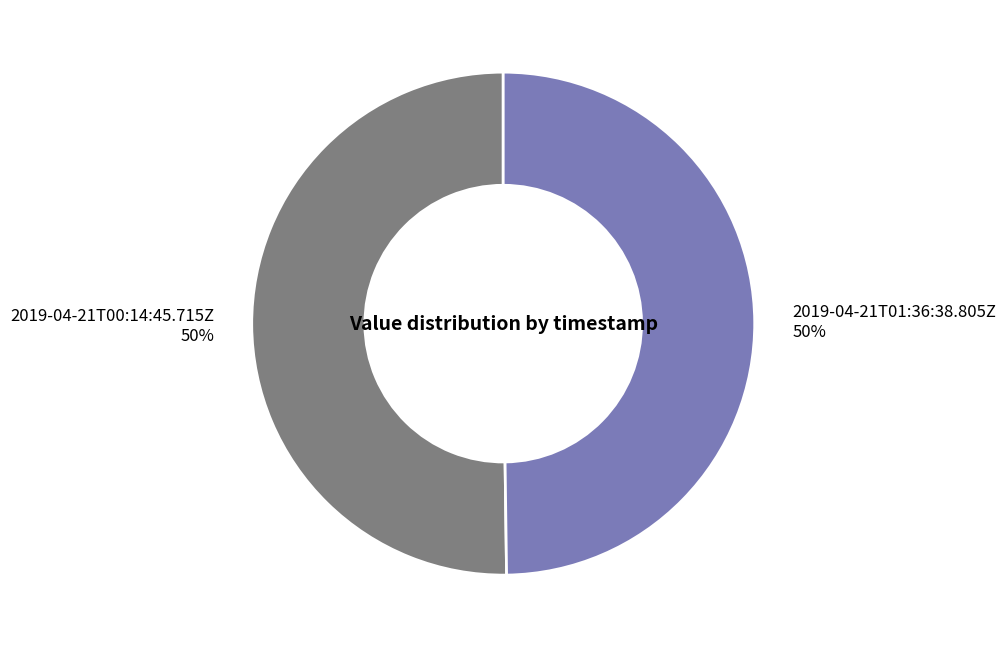

True or false: 2019-04-21T01:36:38.805Z accounts for 50% of the total.

True